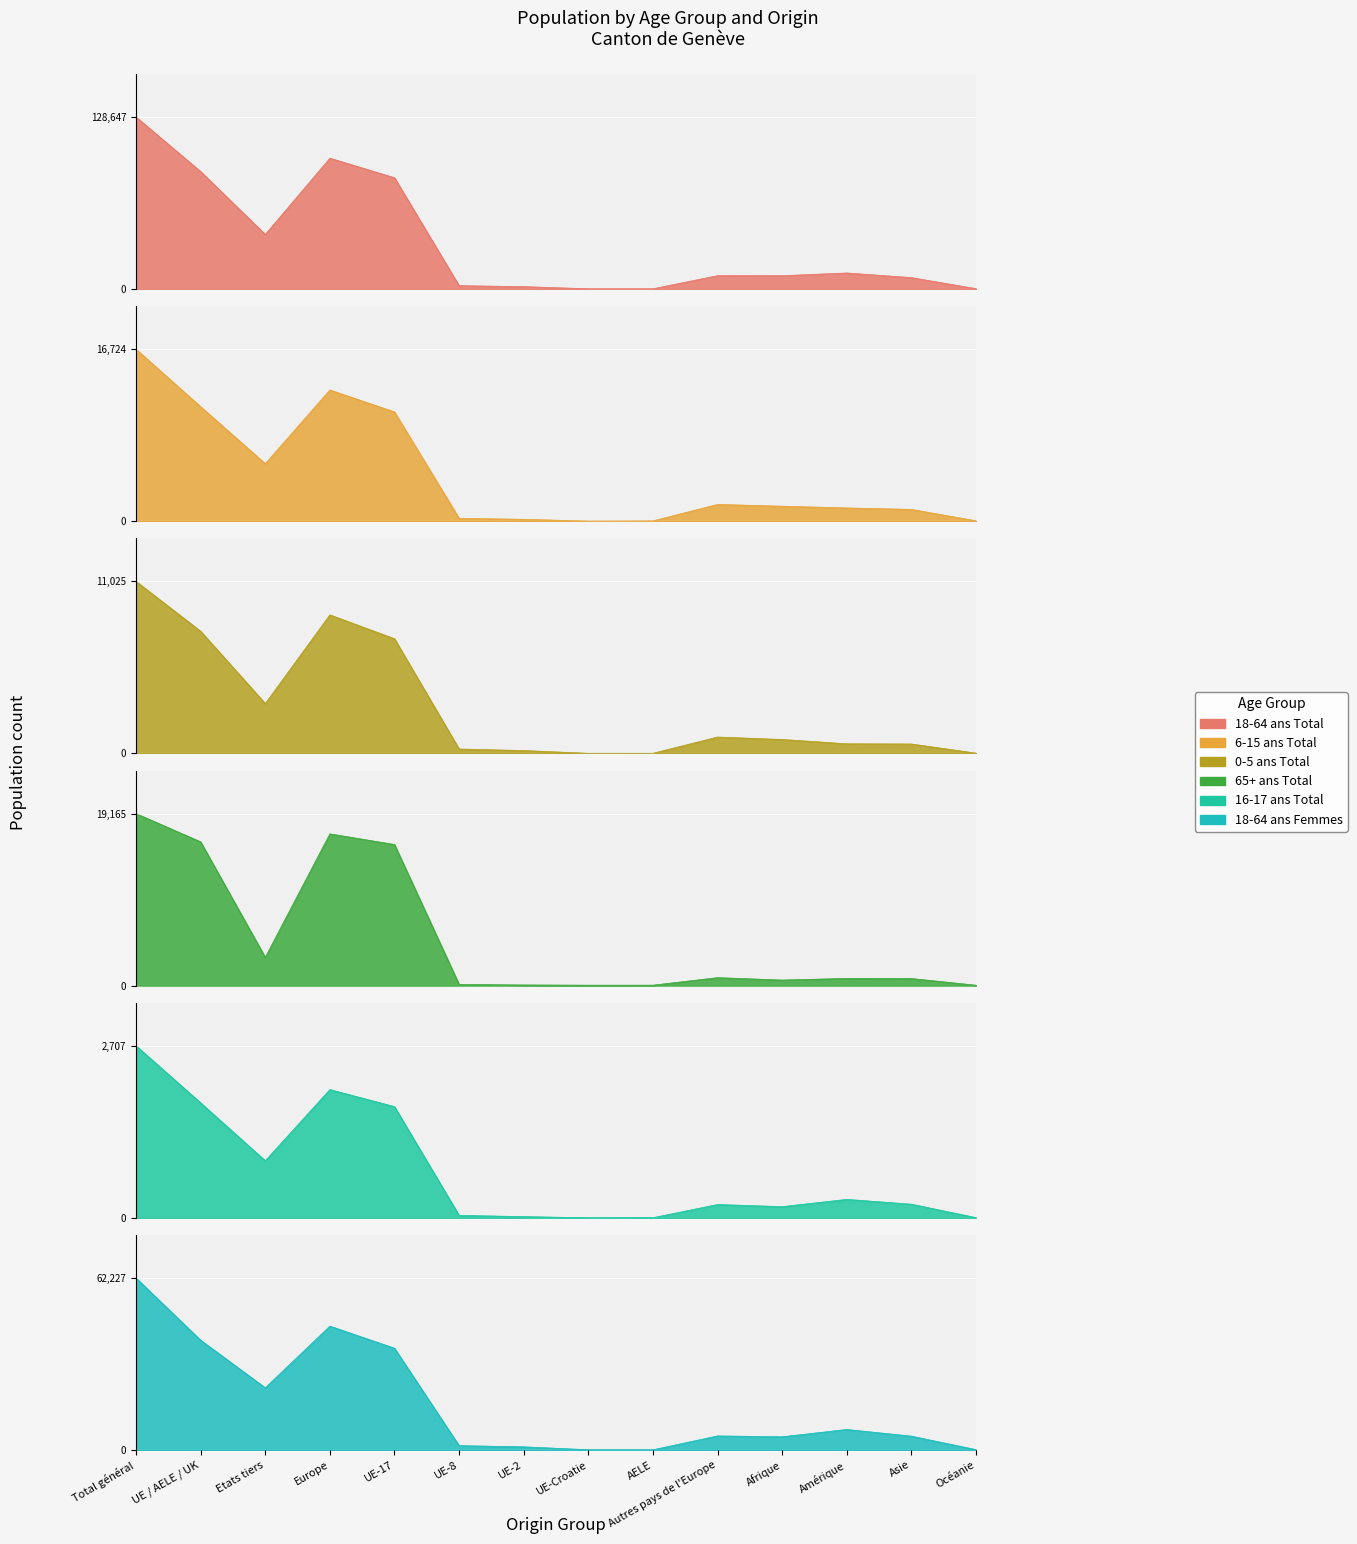

At which label is 0-5 ans Total closest to 5516?

UE-17